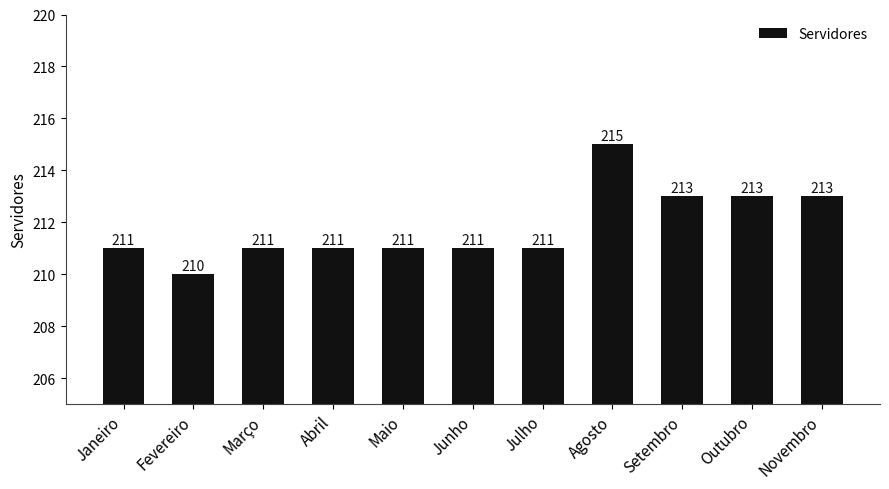

Reading left to right, list all the values displayed in this chart.

211	210	211	211	211	211	211	215	213	213	213